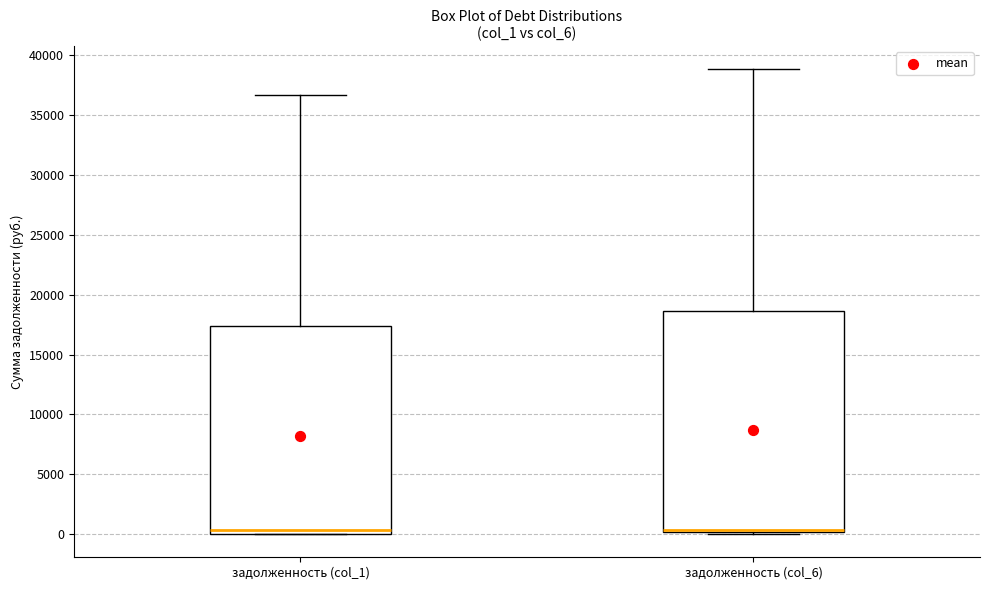

Comparing the boxes themselves (not the whiskers), which one is the tallest?

задолженность (col_6)